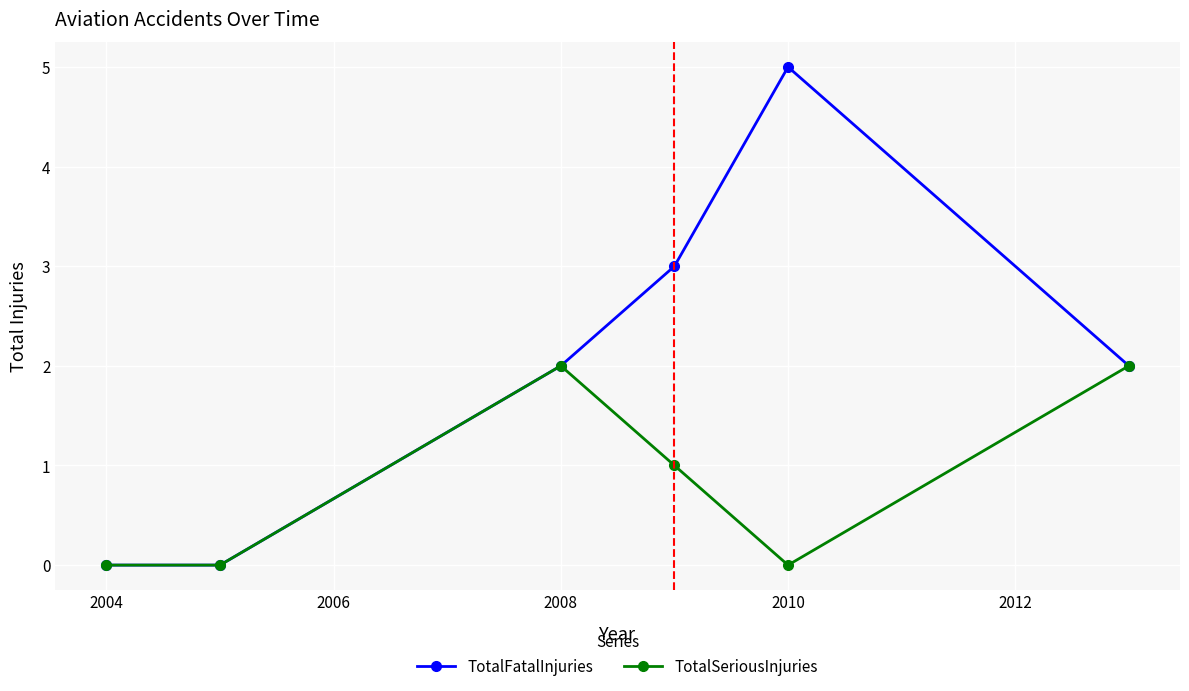

Reading left to right, list all the values displayed in this chart.

TotalFatalInjuries: 0	0	2	3	5	2
TotalSeriousInjuries: 0	0	2	1	0	2